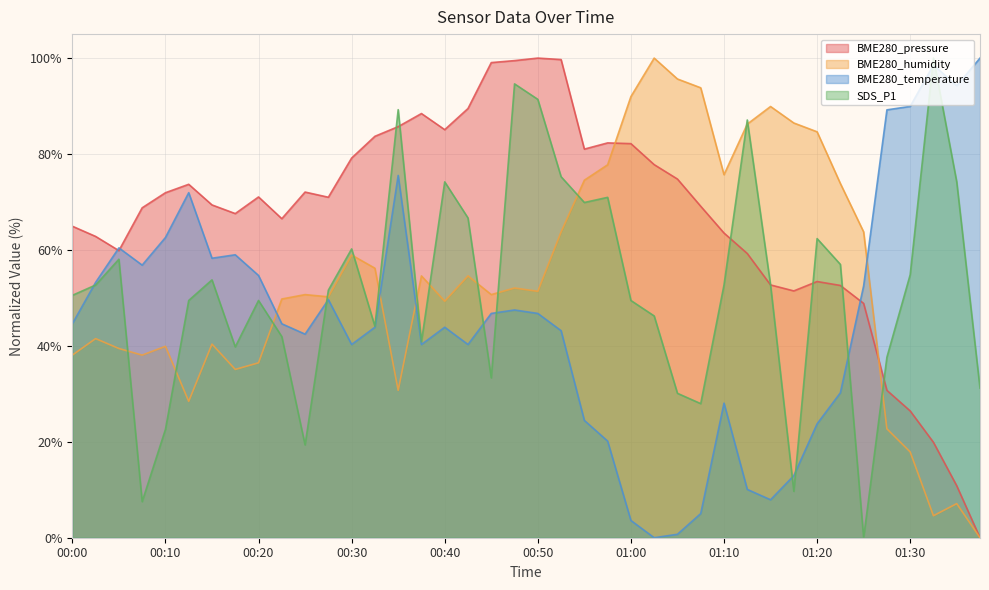

The value of BME280_humidity at 01:20 is 84.6. True or false?

True